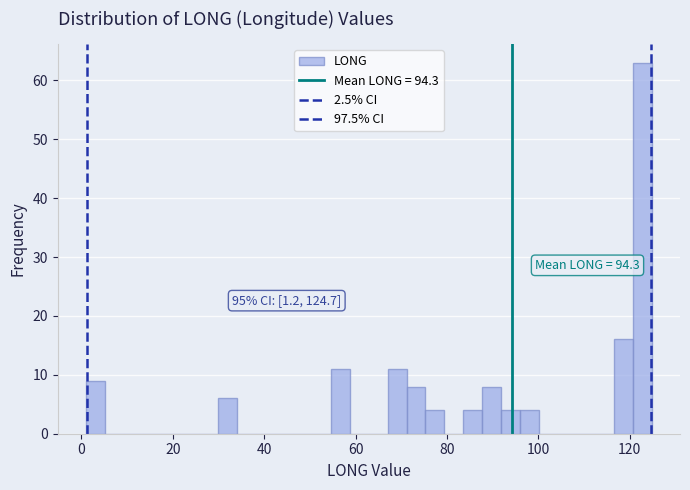

Around what value on the x-axis is the tallest bar? Give the approximate position of its centre, as read against the axis.

122